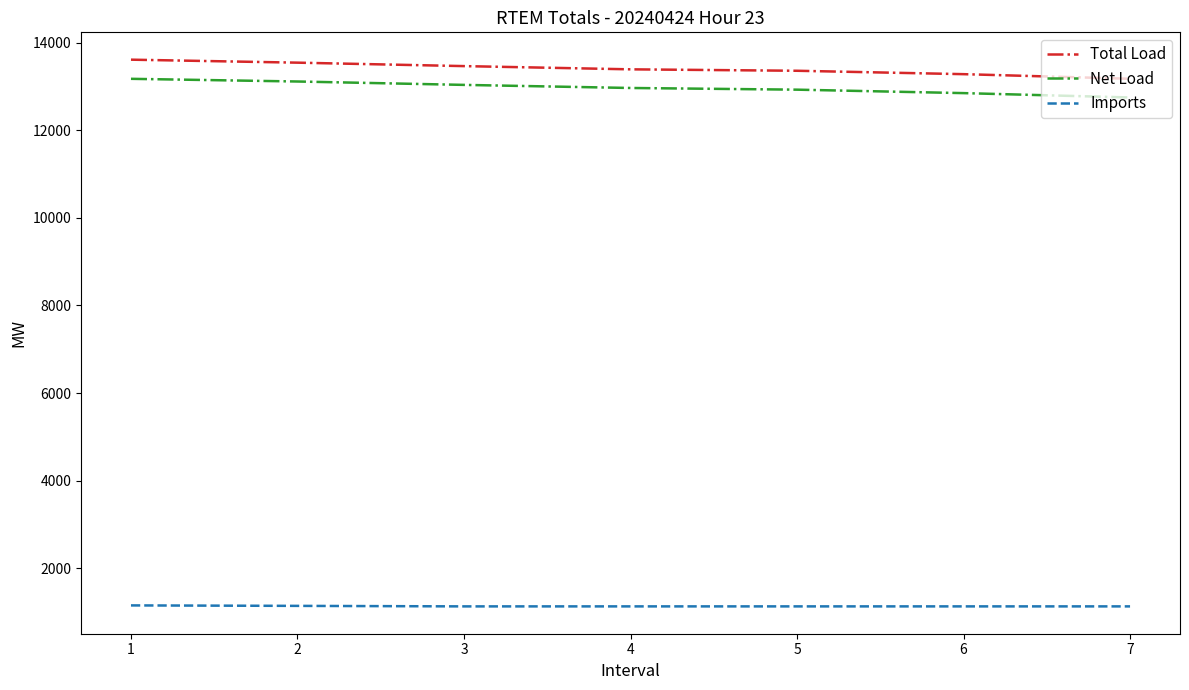

What is the maximum value for Net Load?

13174.7